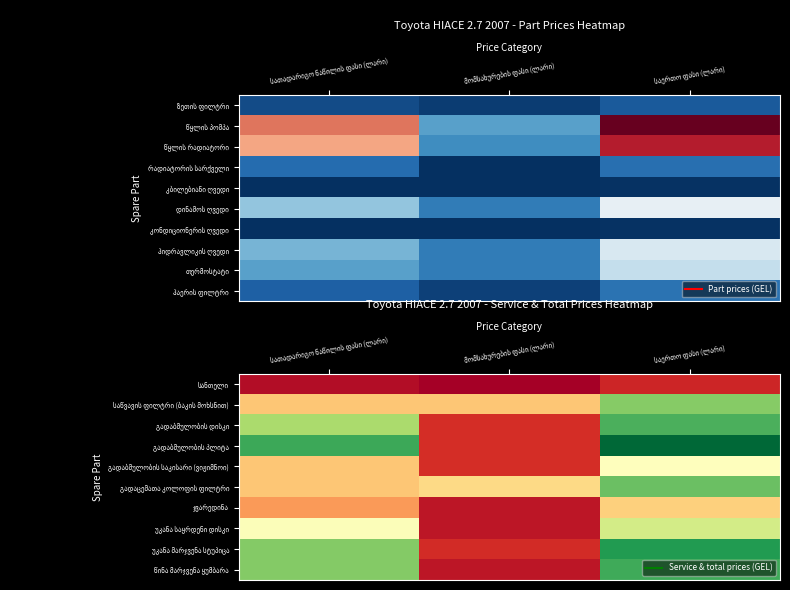

The value of გადაცემათა კოლოფის ფილტრი at სათადარიგო ნაწილის ფასი (ლარი) is 243.6. True or false?

True